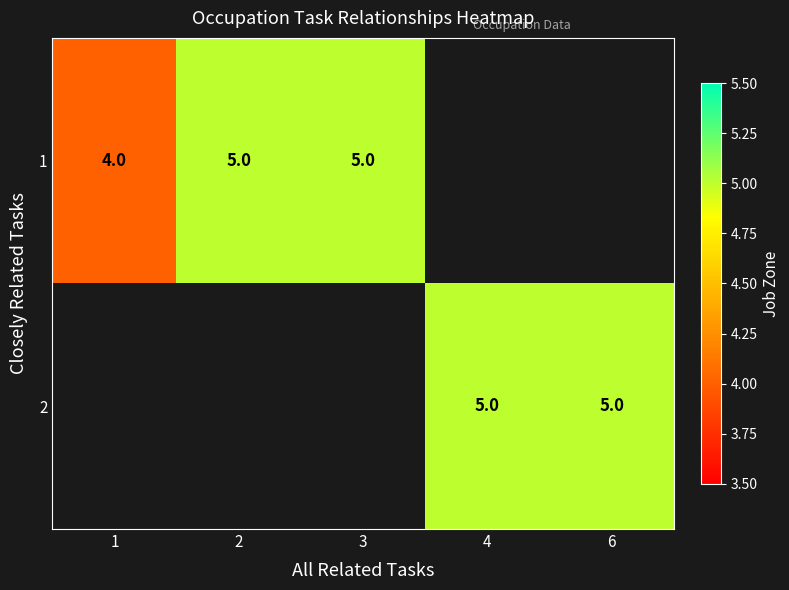

The value of 2 at 6 is 2. True or false?

False